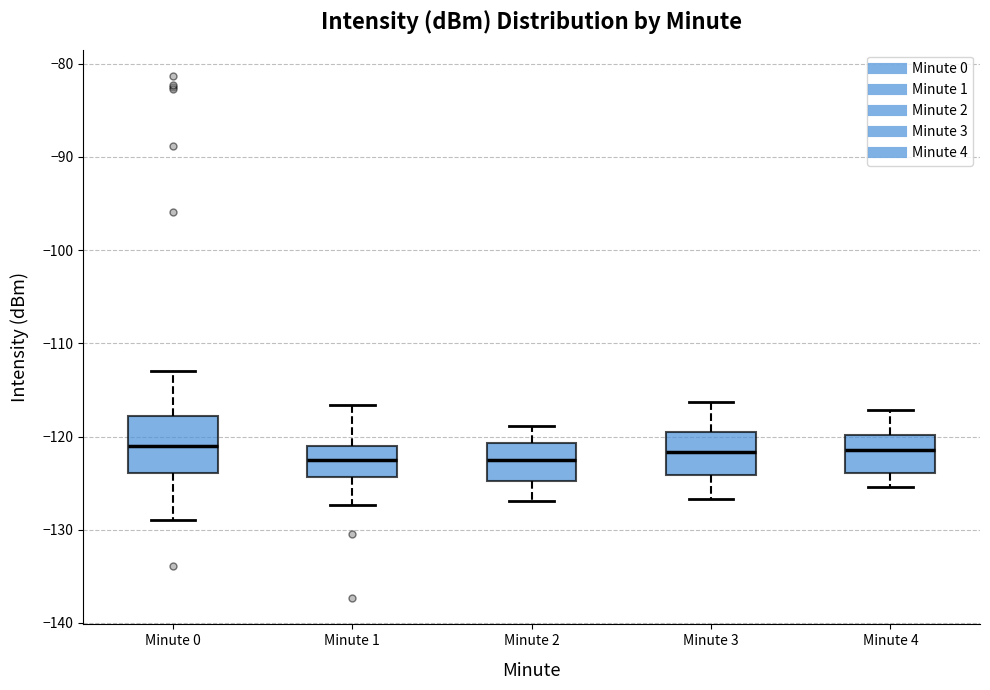

Reading left to right, transcribe this box plot: for each box, give where its median line is, the range the box spans, and where its two whiskers end, as read against the y-axis. The values are not printed on the chart, so give them approximately, as read against the axis.

Minute 0: median -121, box -124 to -118, whiskers -129 to -113
Minute 1: median -122, box -124 to -121, whiskers -127 to -117
Minute 2: median -123, box -125 to -121, whiskers -127 to -119
Minute 3: median -122, box -124 to -120, whiskers -127 to -116
Minute 4: median -121, box -124 to -120, whiskers -125 to -117